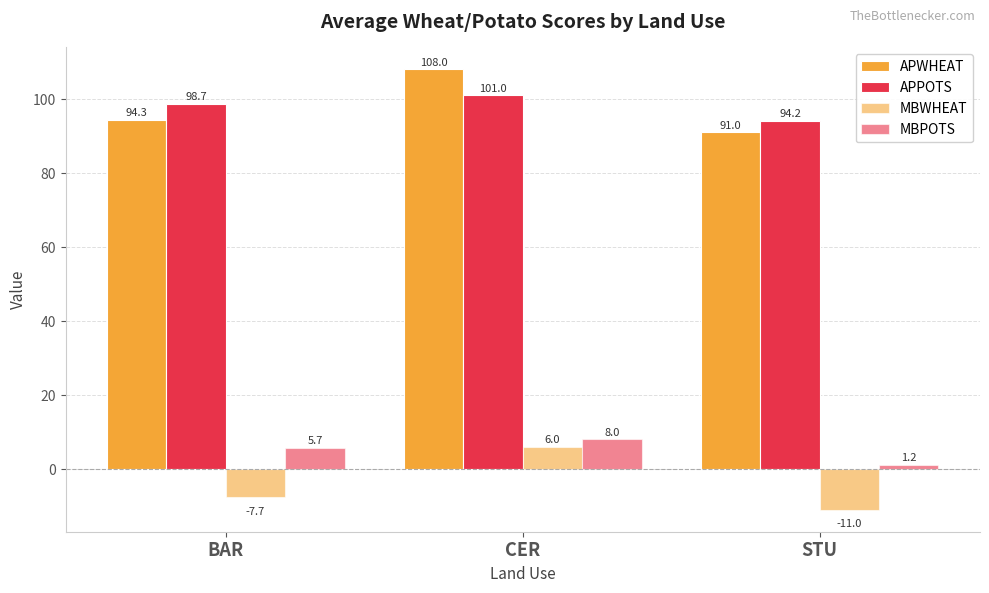

Reading right to left, list all the values displayed in this chart.

APWHEAT: 91.0	108.0	94.3
APPOTS: 94.2	101.0	98.7
MBWHEAT: -11.0	6.0	-7.7
MBPOTS: 1.2	8.0	5.7